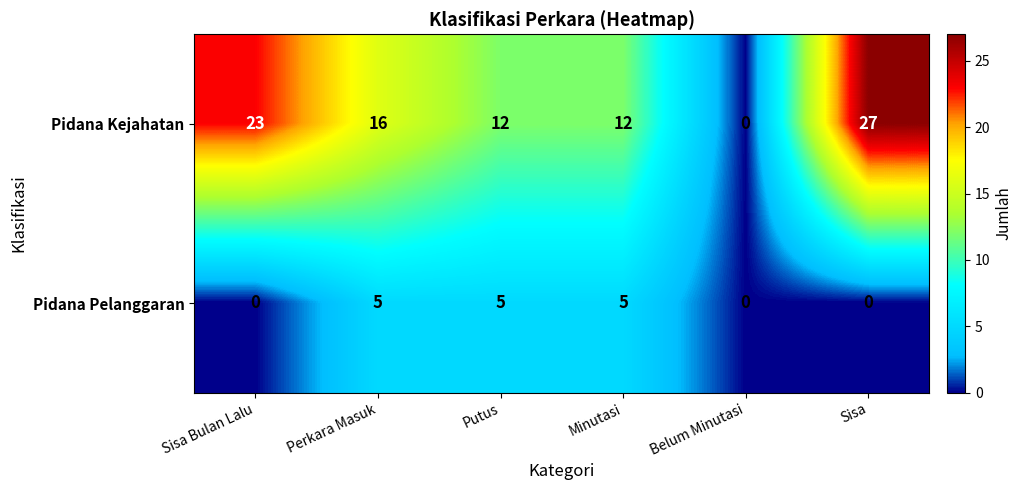

Rank the series by their maximum value, from lowest to highest.

Pidana Pelanggaran, Pidana Kejahatan